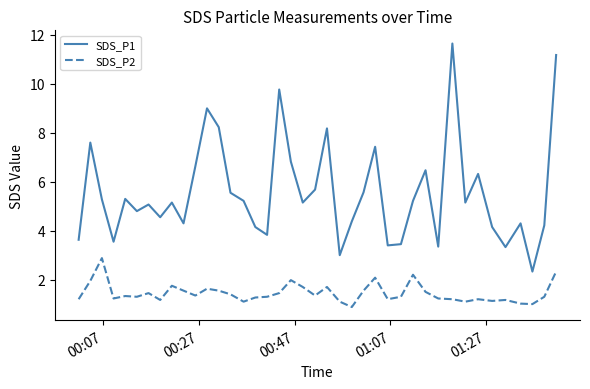

True or false: SDS_P2 has more than 0 interior local peaks.

True